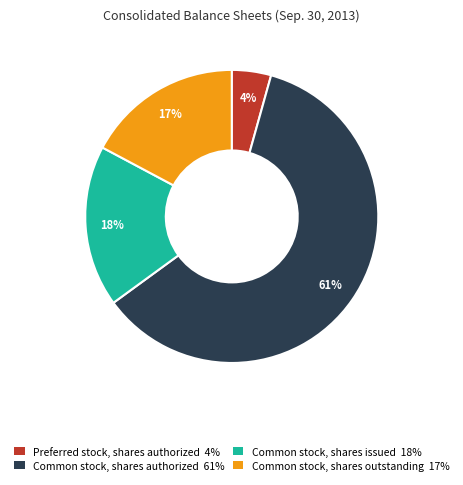

How many segments does this pie chart have?

4